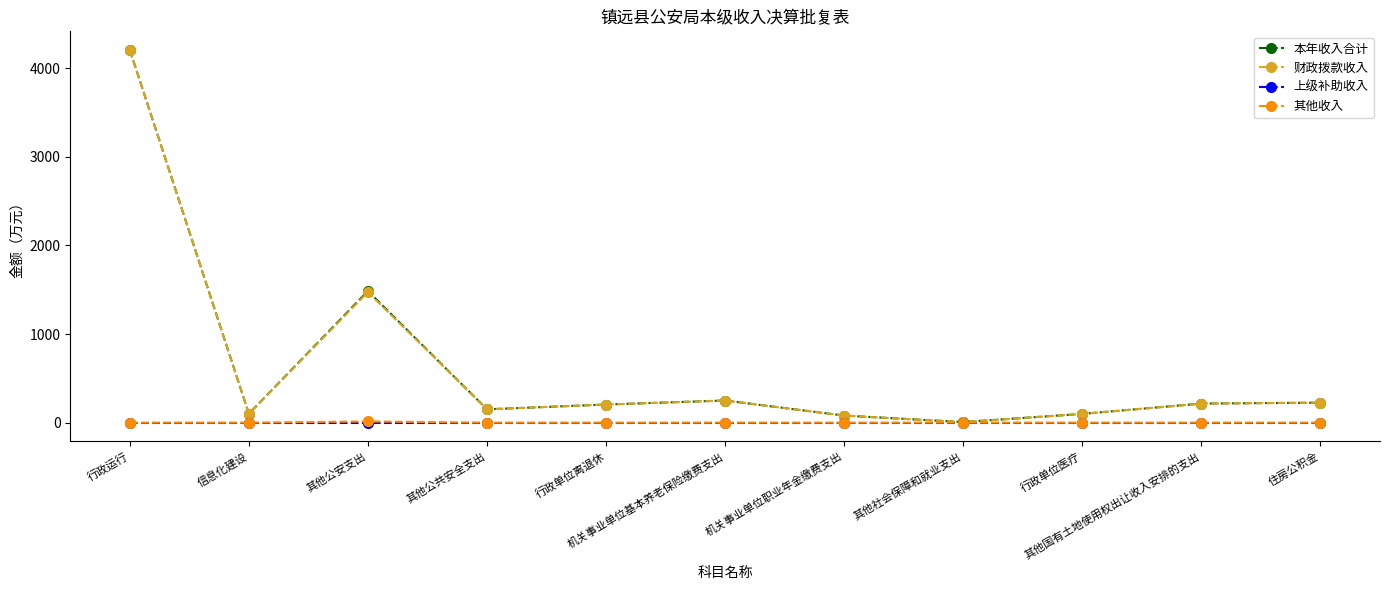

Which series changed the most between 其他公安支出 and 住房公积金?

本年收入合计